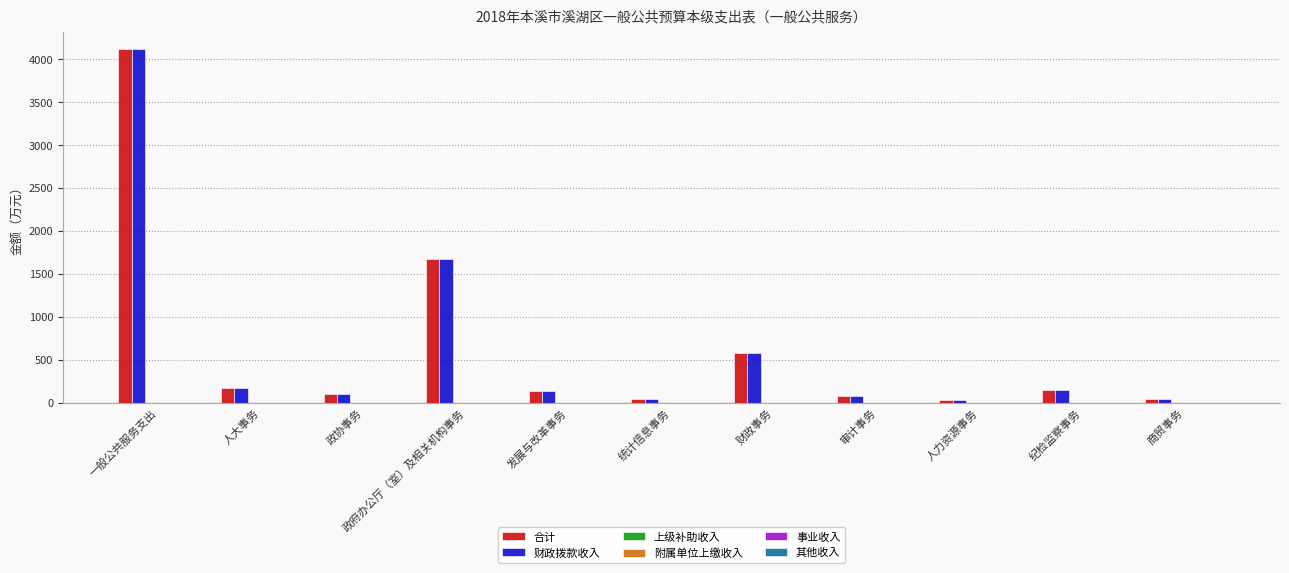

How many series are shown in this chart?

2